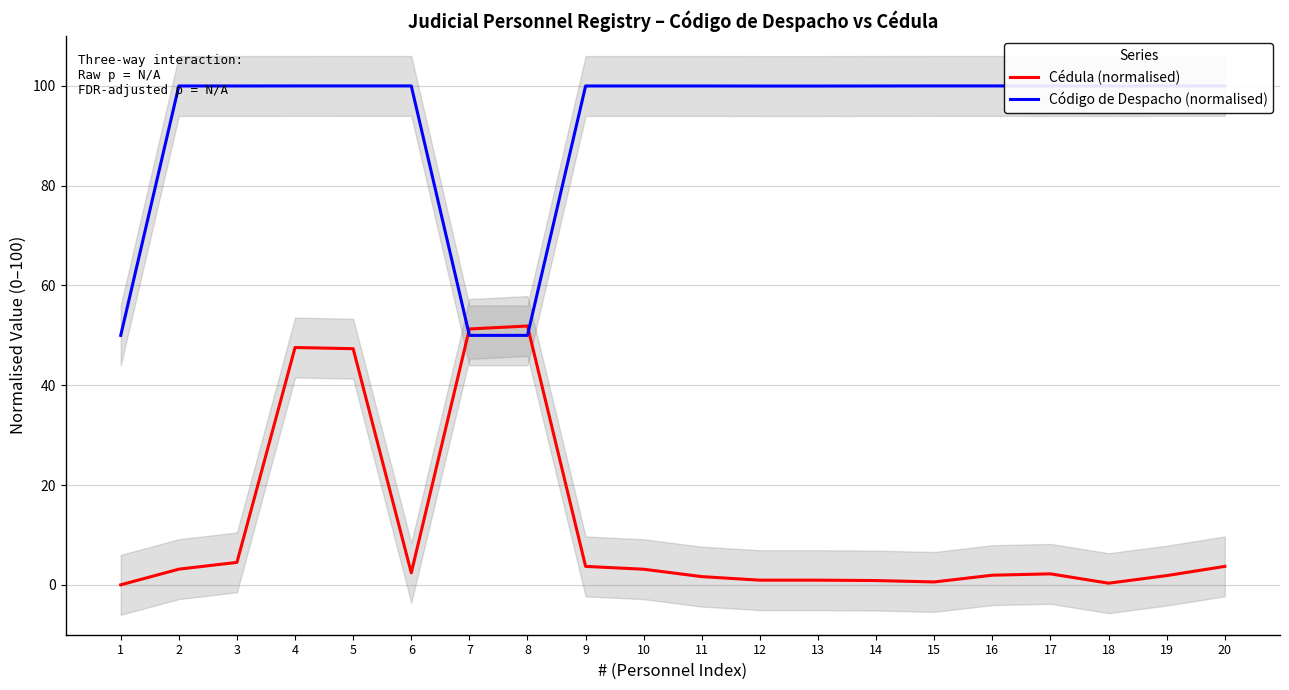

Which series has the widest spread of values?

Cédula (normalised)